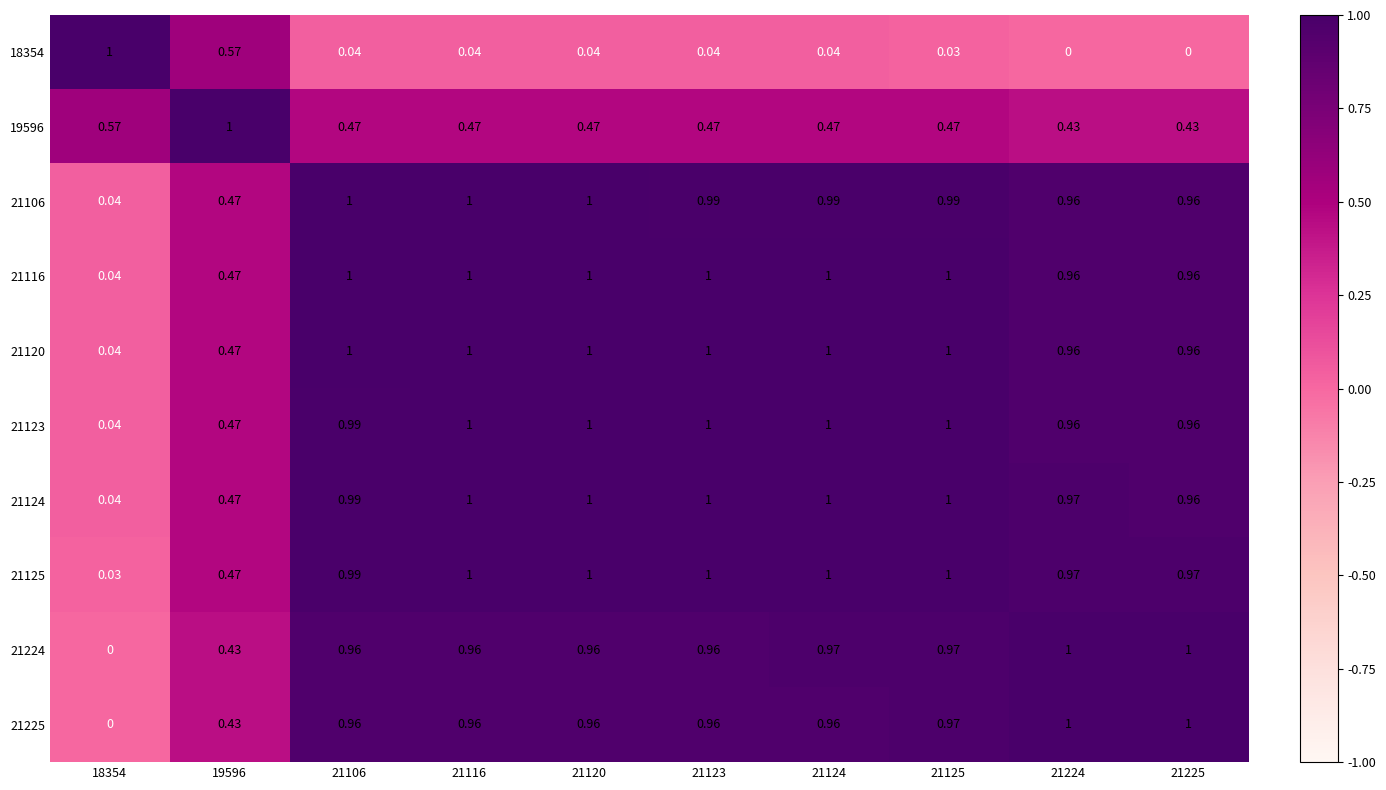

Is the value of 21224 at 18354 greater than the value of 18354 at 21123?

No